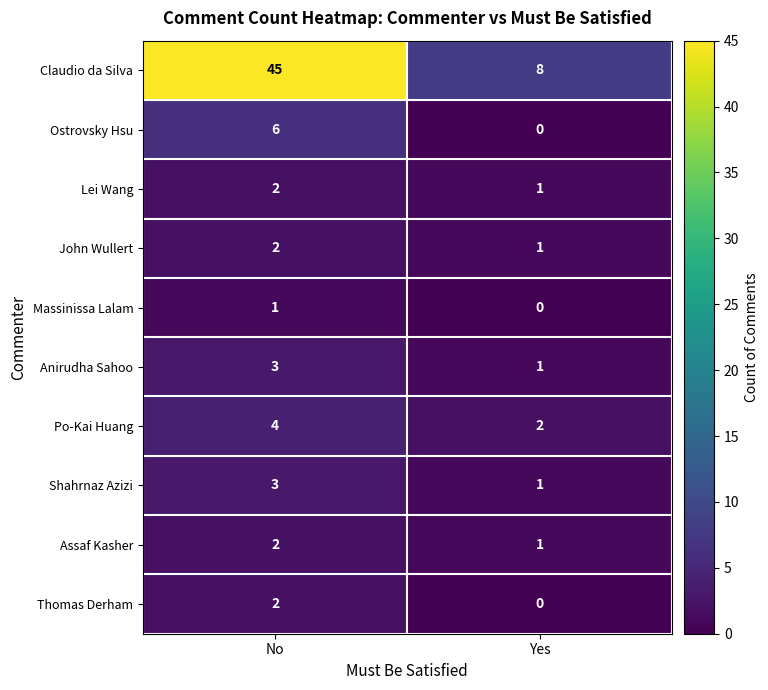

Reading left to right, list all the values displayed in this chart.

Claudio da Silva: No=45	Yes=8
Ostrovsky Hsu: No=6	Yes=0
Lei Wang: No=2	Yes=1
John Wullert: No=2	Yes=1
Massinissa Lalam: No=1	Yes=0
Anirudha Sahoo: No=3	Yes=1
Po-Kai Huang: No=4	Yes=2
Shahrnaz Azizi: No=3	Yes=1
Assaf Kasher: No=2	Yes=1
Thomas Derham: No=2	Yes=0